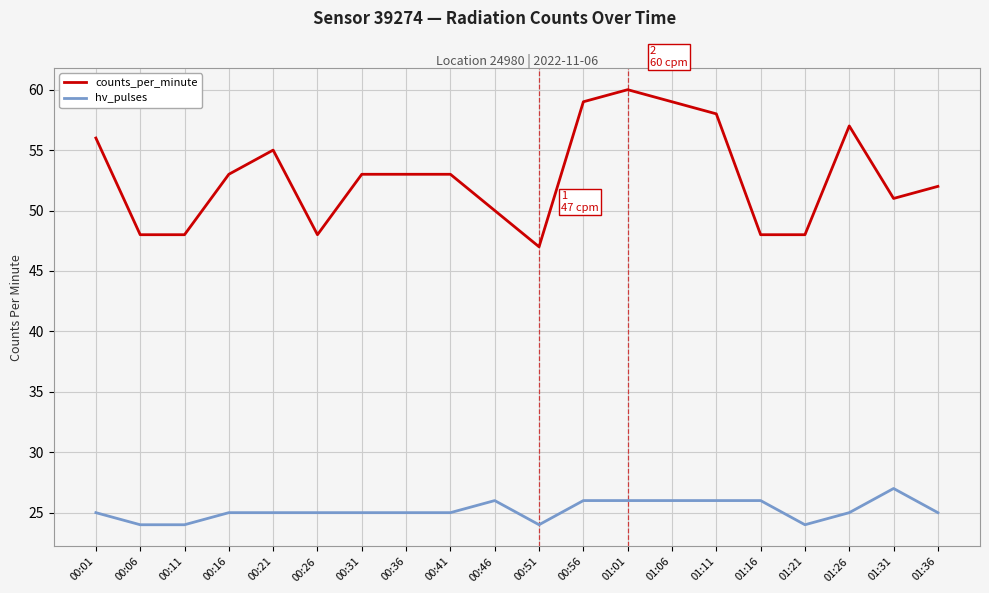

What is the difference between the second highest and minimum values in the counts_per_minute series?

12